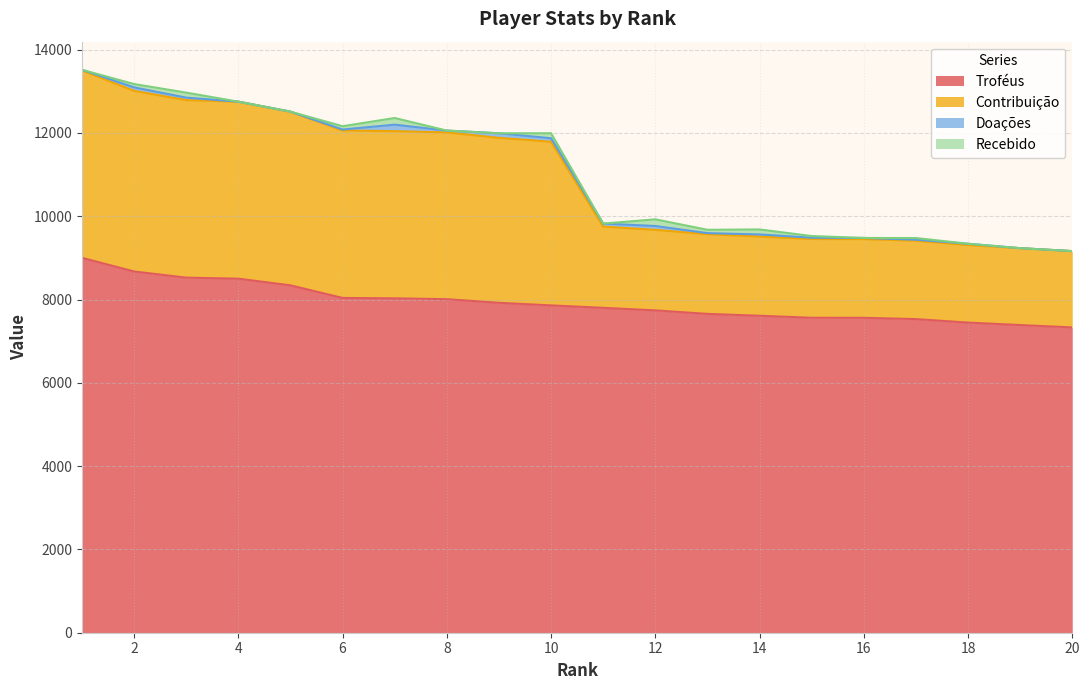

What is the value of the Contribuição point at the 20th from the left?

9162